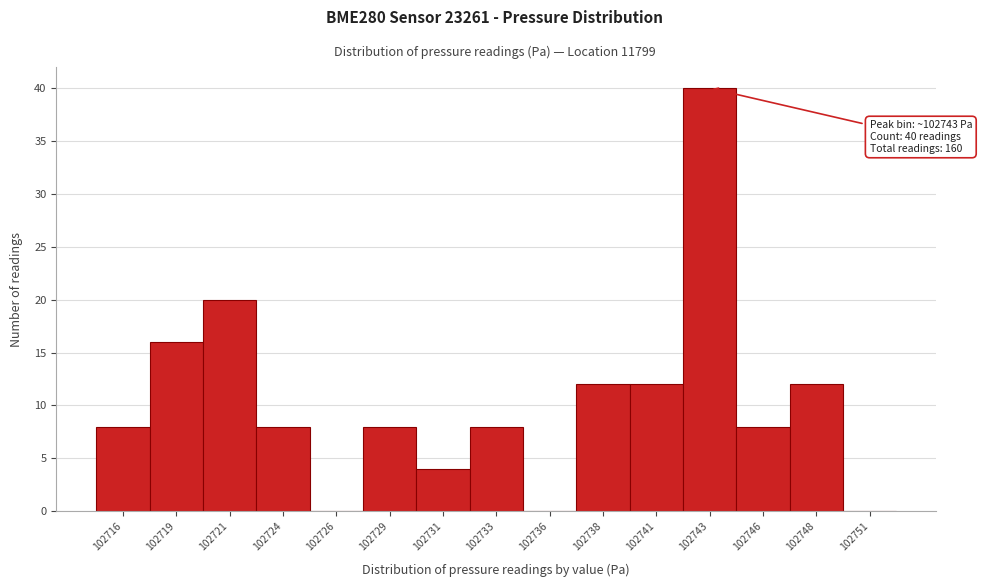

Reading left to right, what are all the values shown in this chart?

102716=8	102719=16	102721=20	102724=8	102726=0	102729=8	102731=4	102733=8	102736=0	102738=12	102741=12	102743=40	102746=8	102748=12	102751=0